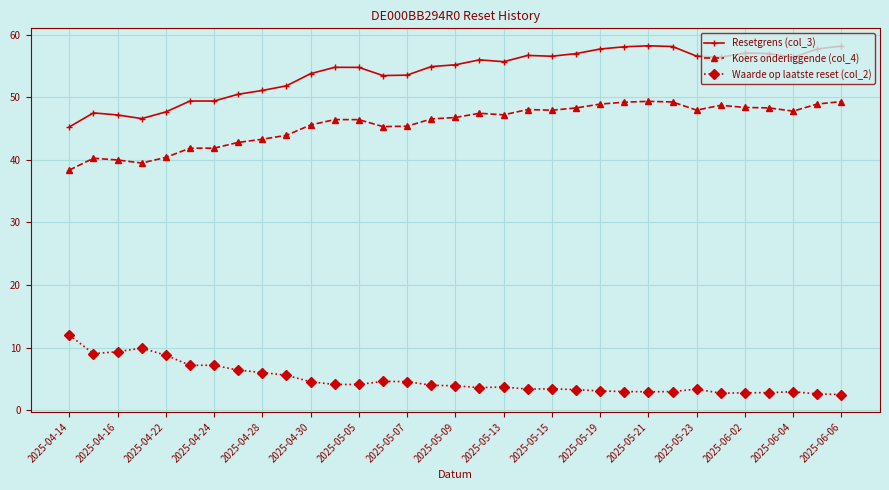

What is the value of the Koers onderliggende (col_4) point at the 15th from the left?

45.4